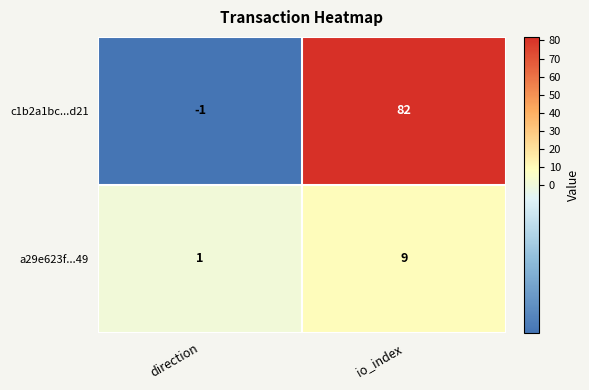

What is the sum of all c1b2a1bc...d21 values?

81